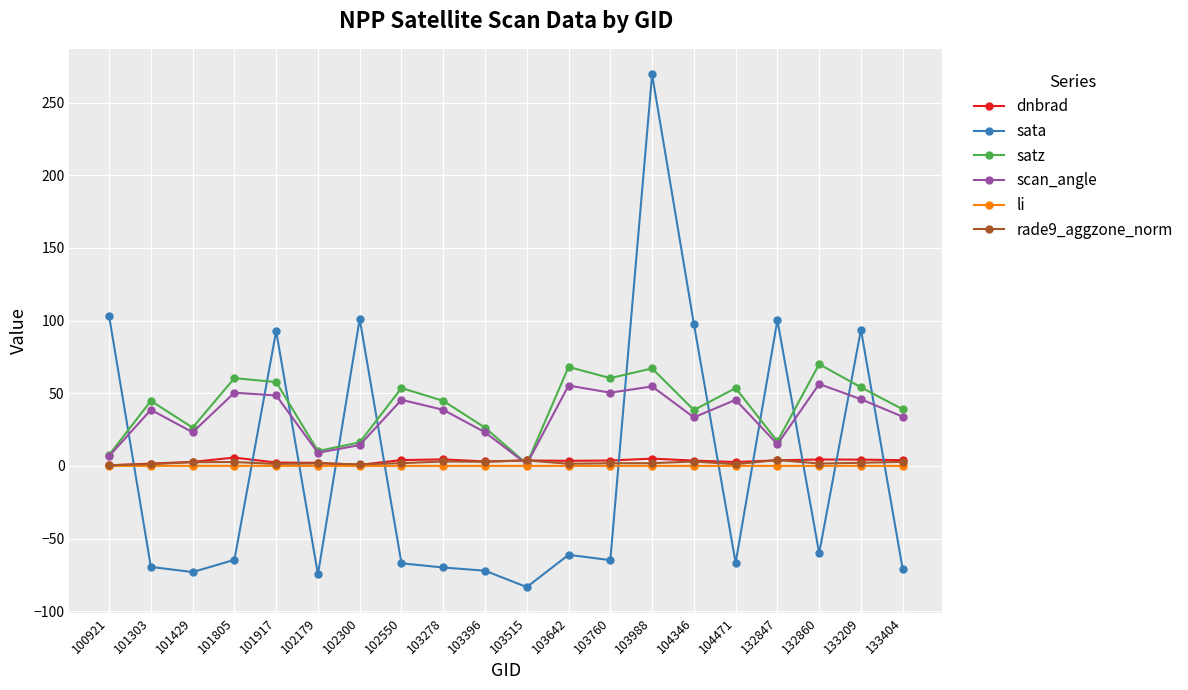

The value of scan_angle at 103642 is 24.2. True or false?

False